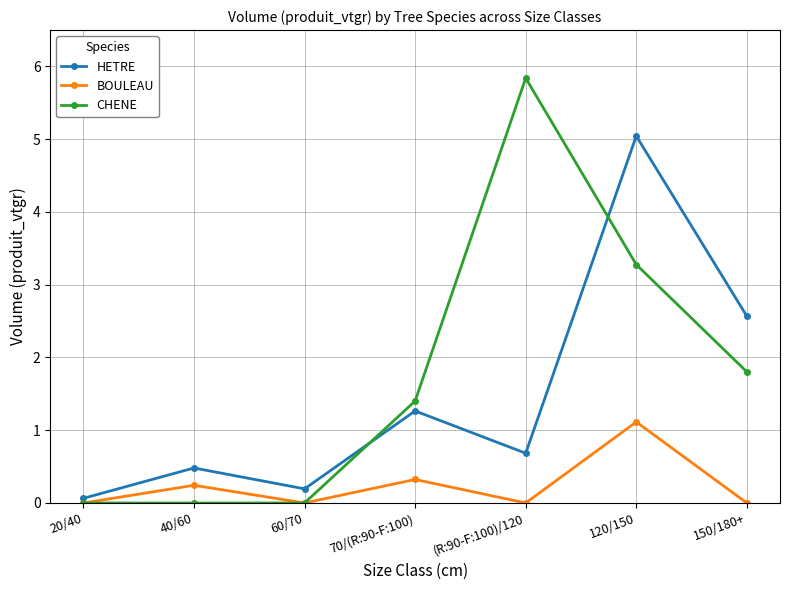

Which category has the highest value across all series?

(R:90-F:100)/120